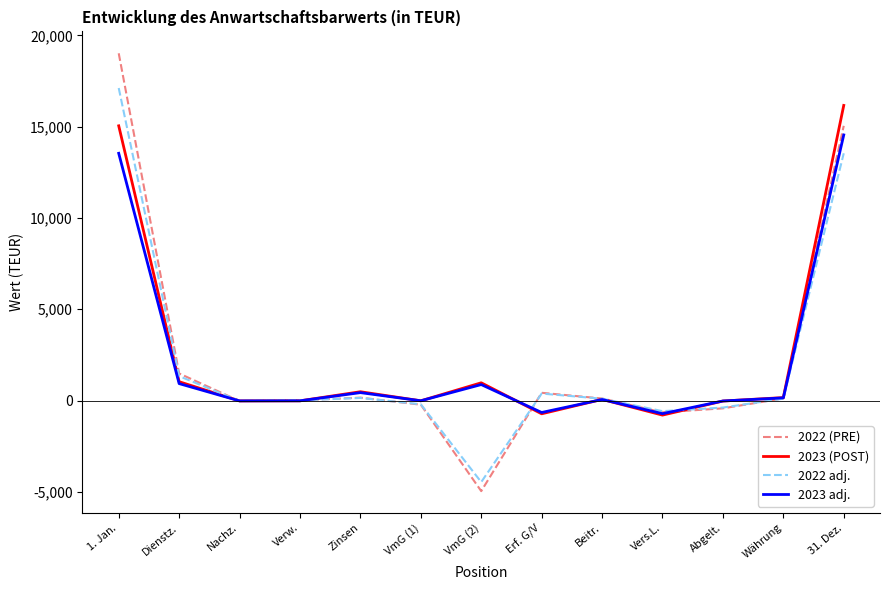

How many series are shown in this chart?

4